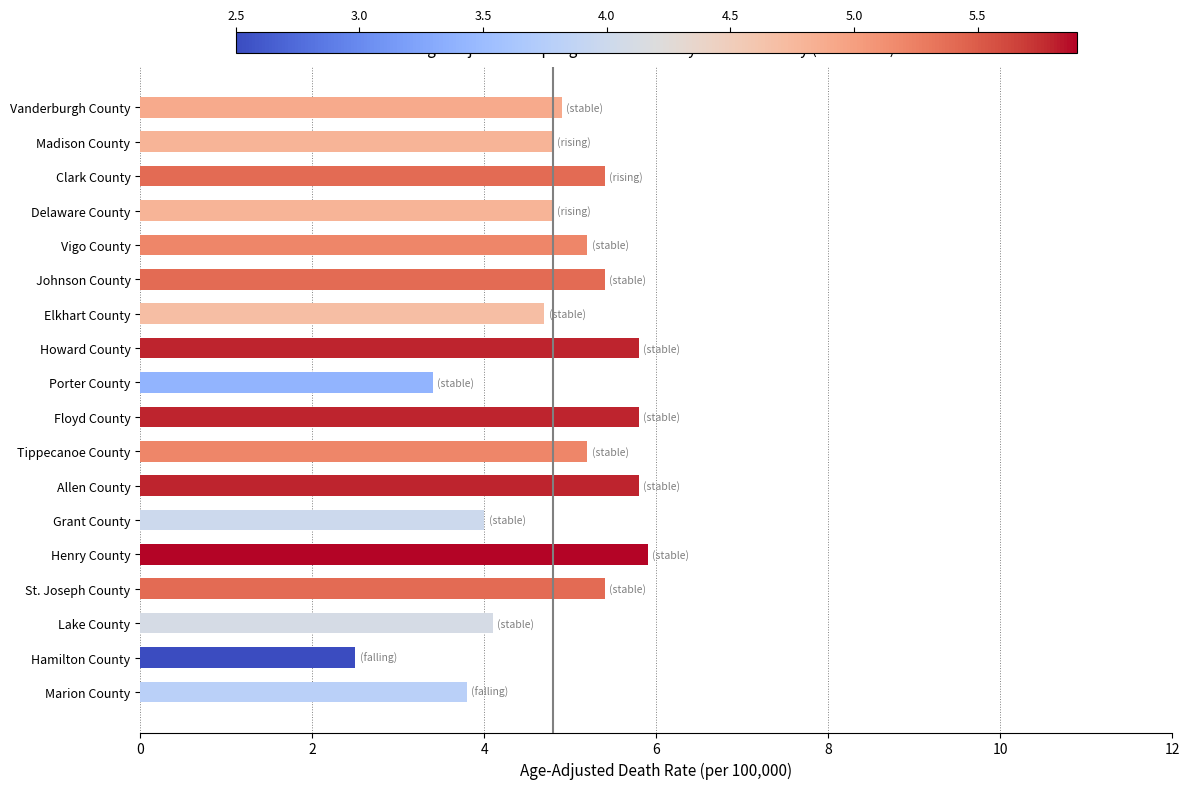

What is the smallest value displayed?

2.5